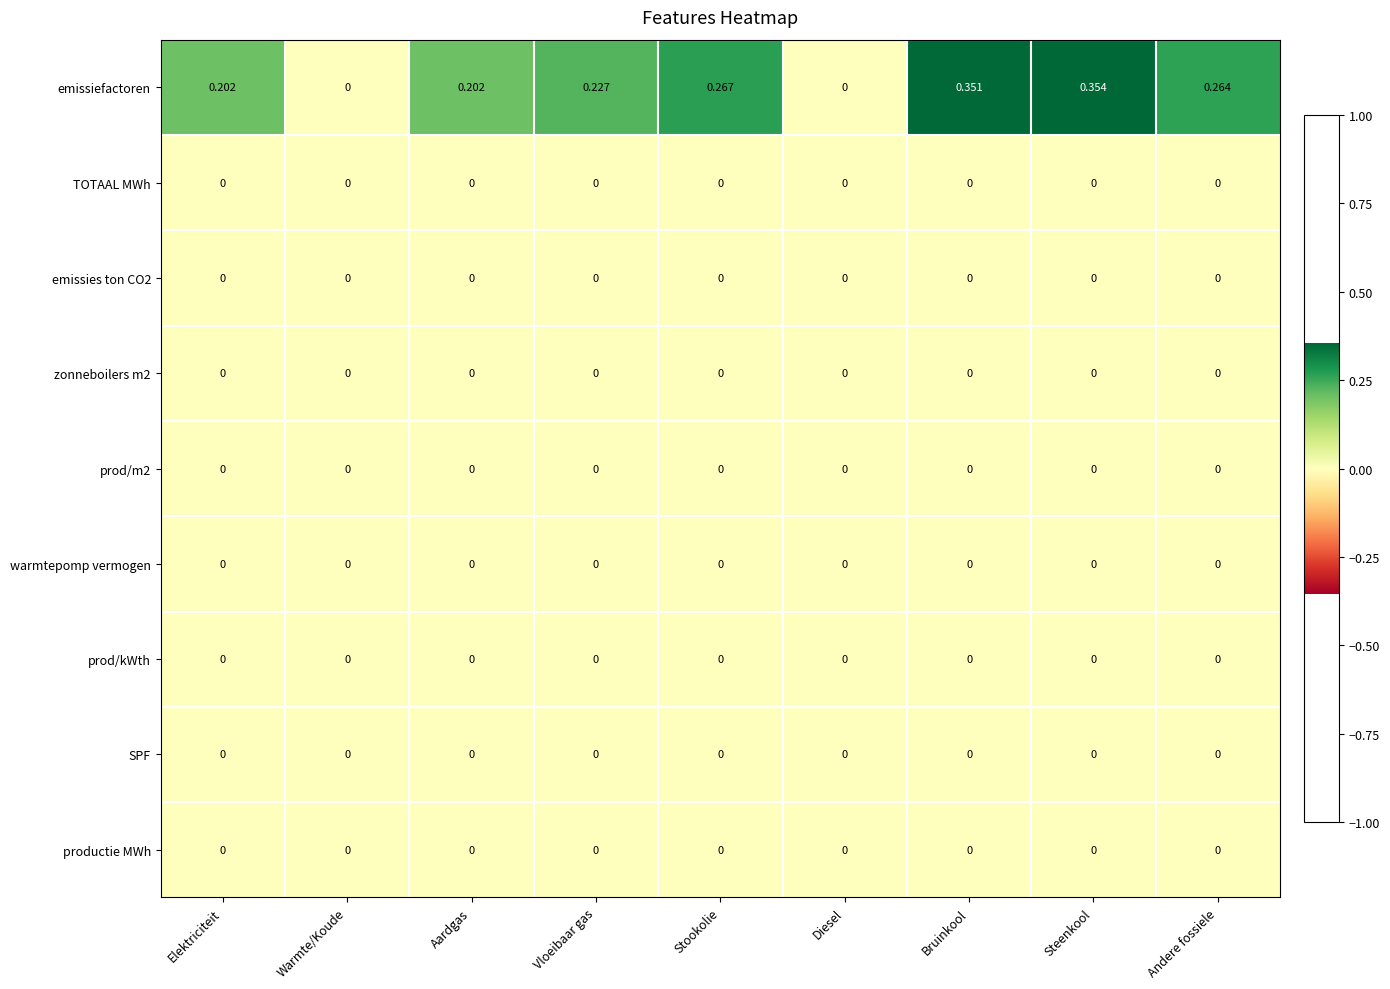

How many distinct data groups are displayed?

9